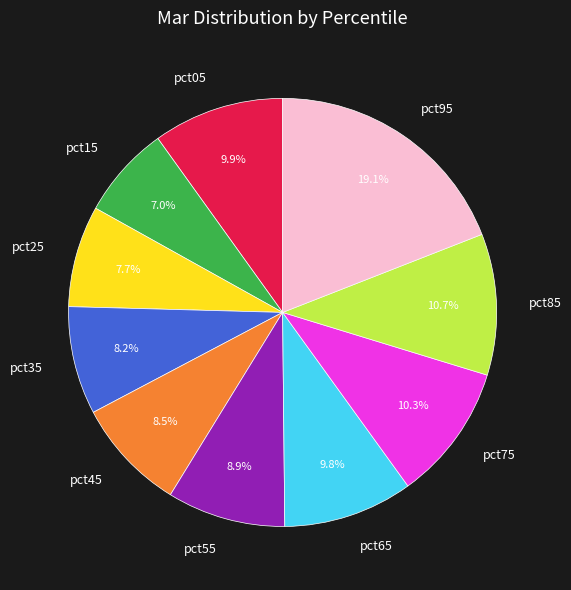

Is there a majority slice in this chart?

No